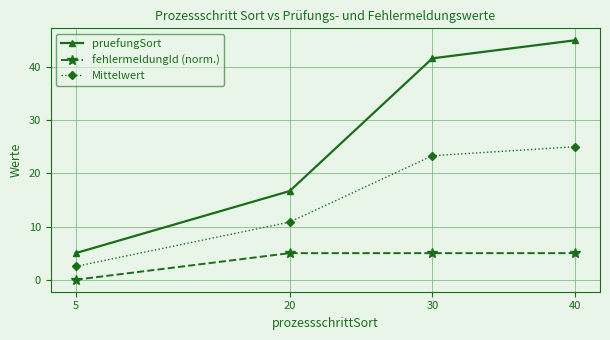

Which category has the lowest value in the Mittelwert series?

5